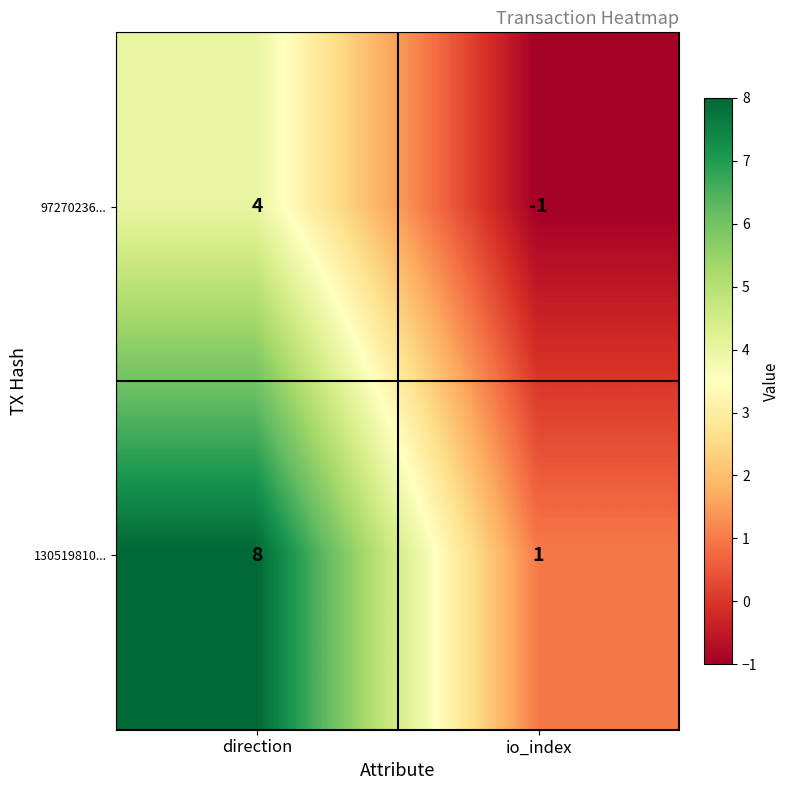

Between direction and io_index, which series saw the biggest shift?

130519810...